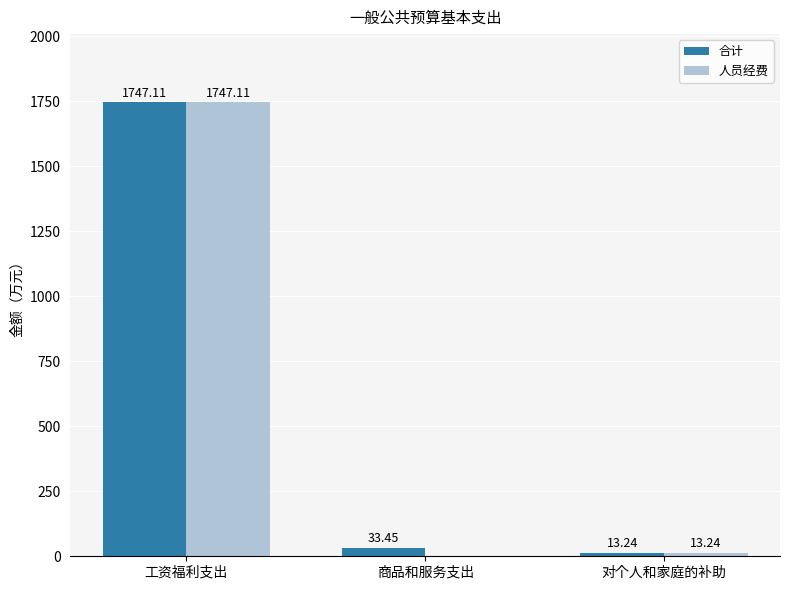

How many values in 人员经费 are above zero?

2